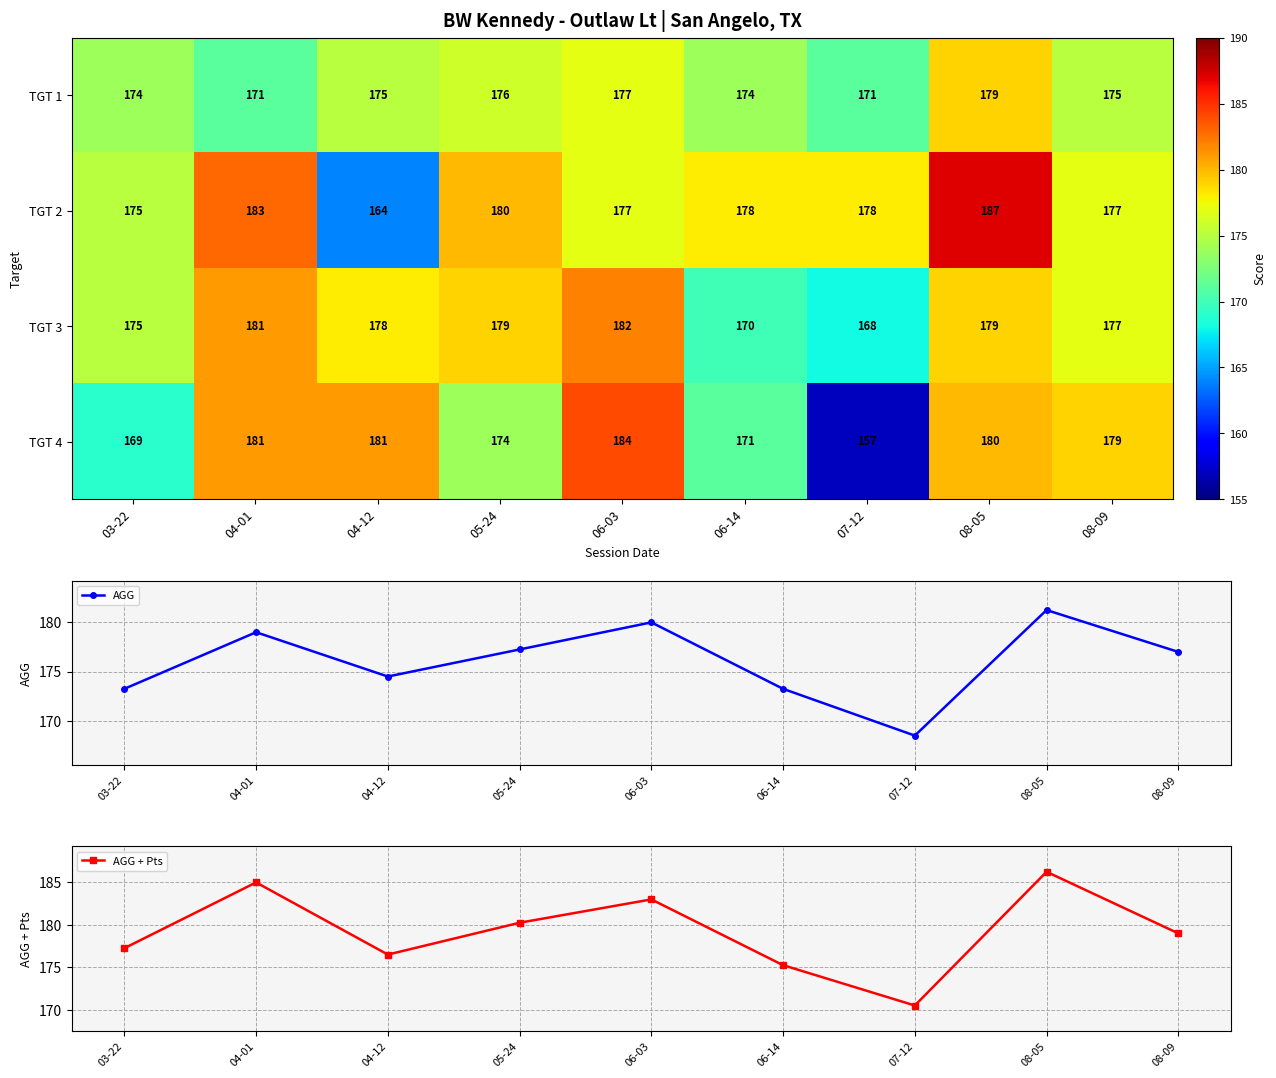

Is the value of TGT 4 at 03-22 greater than the value of TGT 2 at 07-12?

No